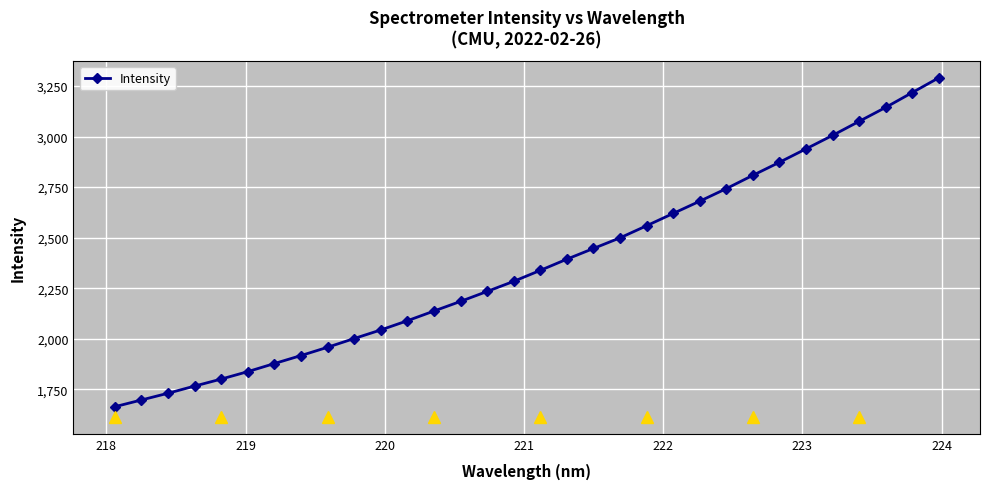

What is the minimum value shown in the chart?

1663.9